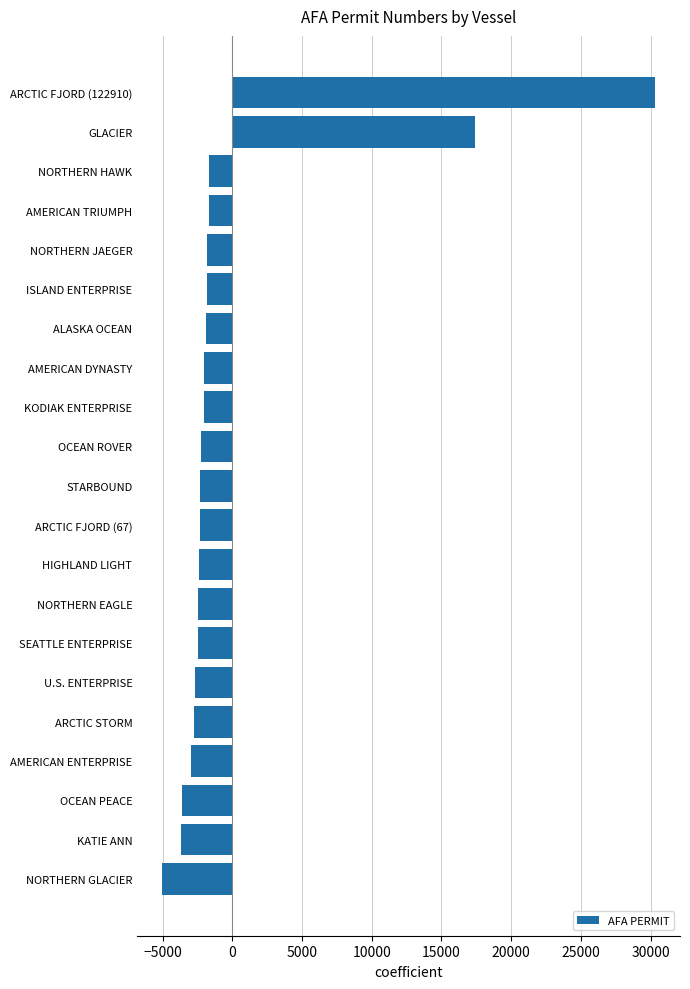

What is the maximum value shown in the chart?

30340.0